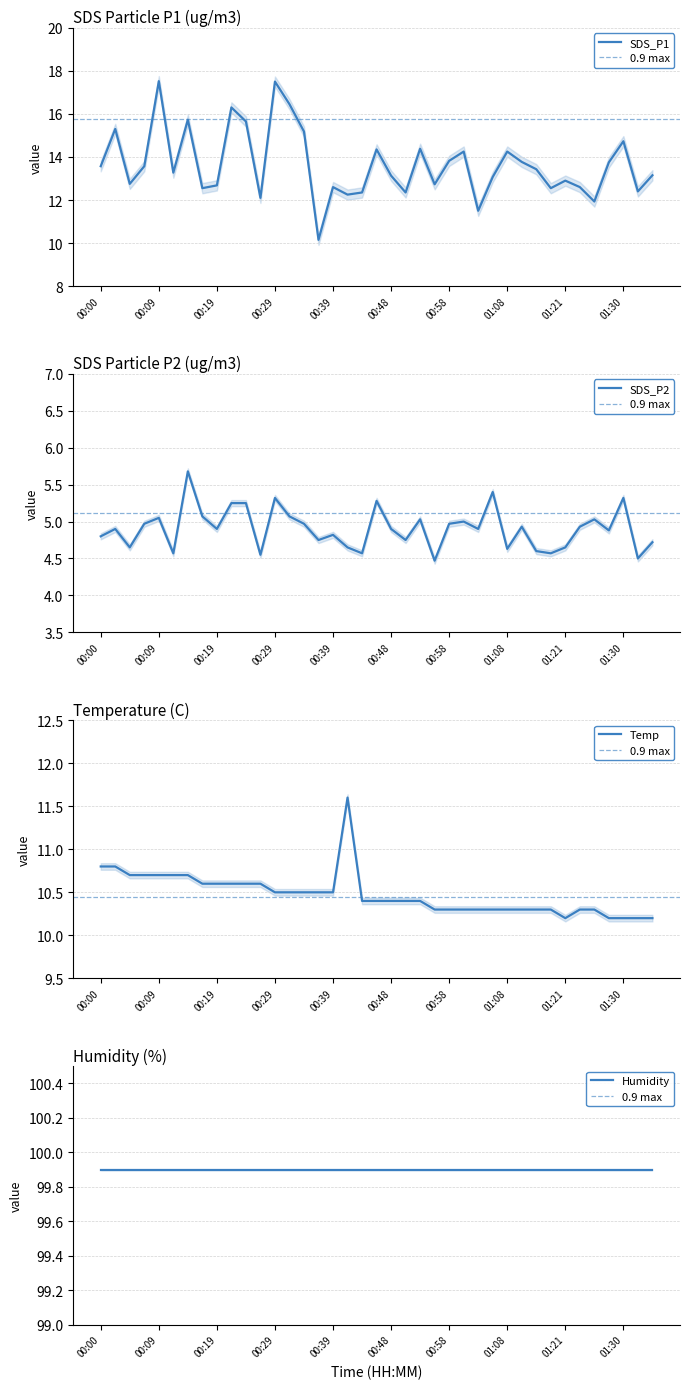

The value of SDS_P1 at 01:30 is 14.7. True or false?

True